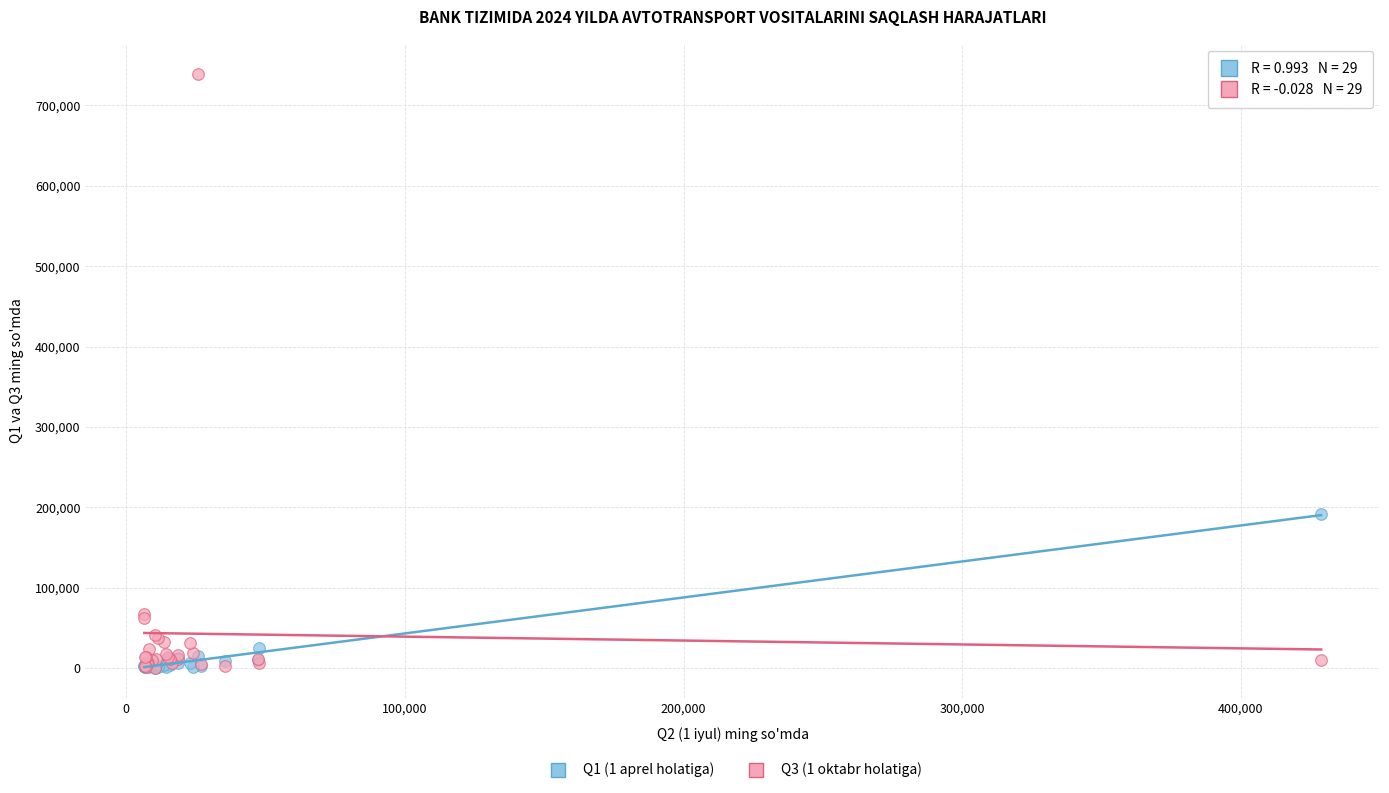

Across all series, what Y value is closest to 369853?

191624.1